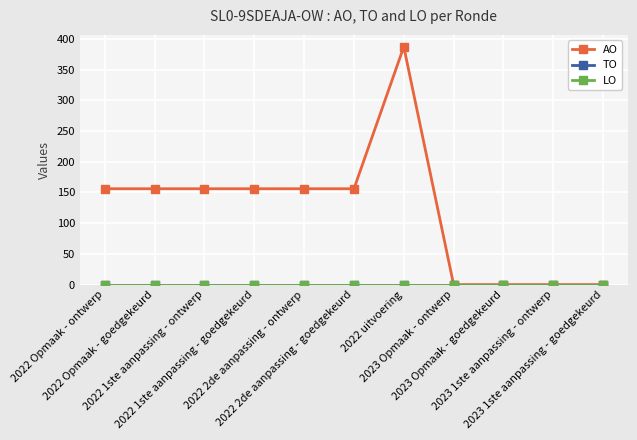

Rank the categories by TO value from lowest to highest.

2022 Opmaak - ontwerp, 2022 Opmaak - goedgekeurd, 2022 1ste aanpassing - ontwerp, 2022 1ste aanpassing - goedgekeurd, 2022 2de aanpassing - ontwerp, 2022 2de aanpassing - goedgekeurd, 2022 uitvoering, 2023 Opmaak - ontwerp, 2023 Opmaak - goedgekeurd, 2023 1ste aanpassing - ontwerp, 2023 1ste aanpassing - goedgekeurd